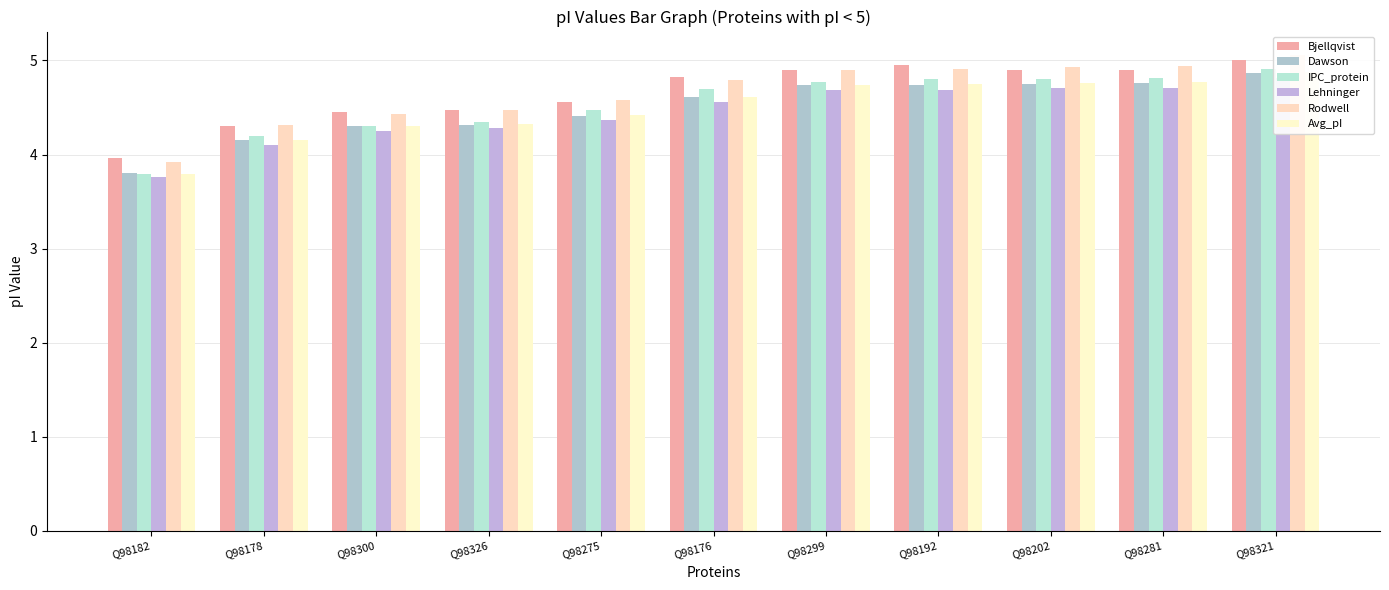

The value of Lehninger at Q98299 is 4.7. True or false?

True